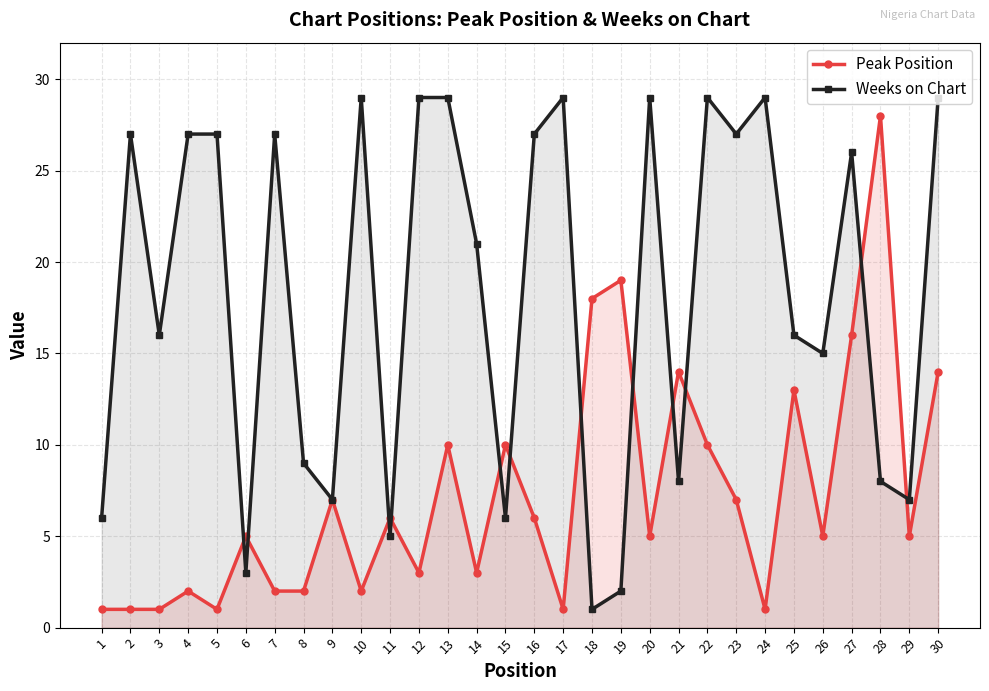

Rank the series at 7 from lowest to highest value.

Peak Position, Weeks on Chart